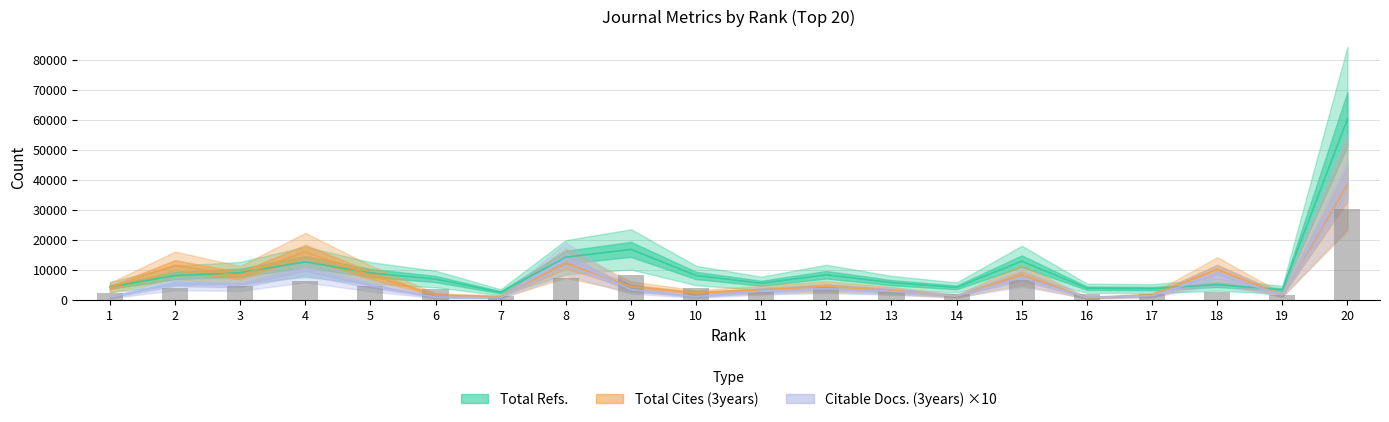

Rank the series at 19 from highest to lowest value.

Total Refs., Citable Docs. (3years) ×10, Total Refs. (bar), Total Cites (3years)